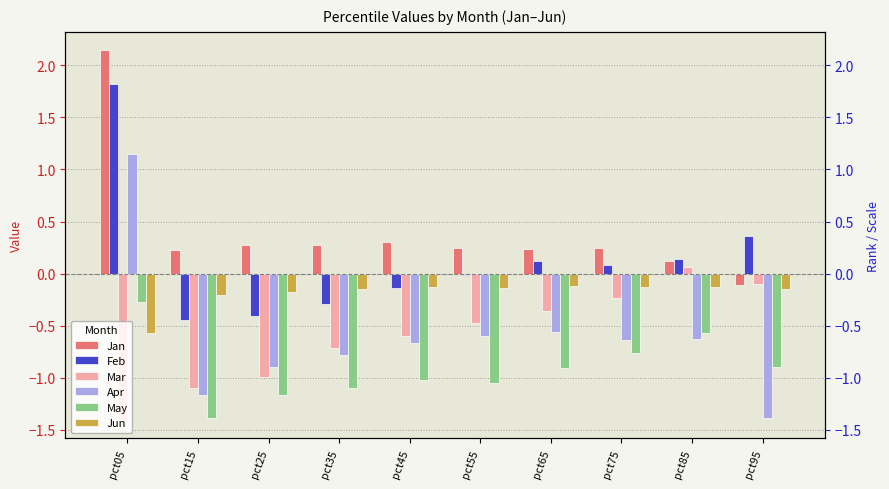

Rank the categories by Jan value from lowest to highest.

pct95, pct85, pct15, pct65, pct75, pct55, pct35, pct25, pct45, pct05